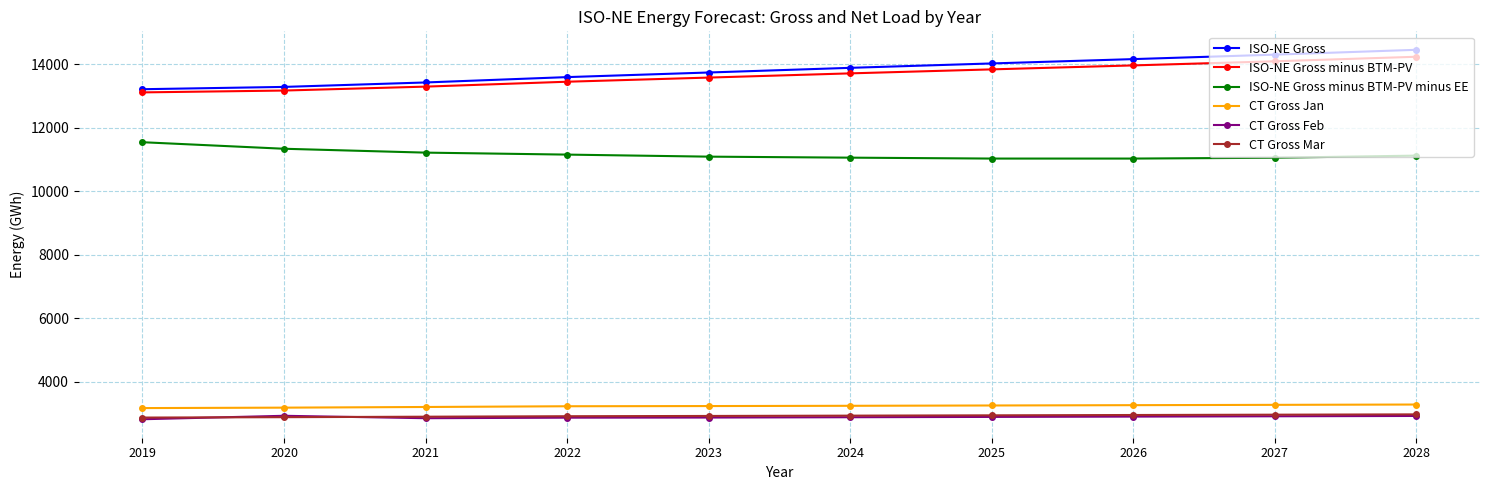

What is the spread (max minus min) of values at 2021?

10575.3